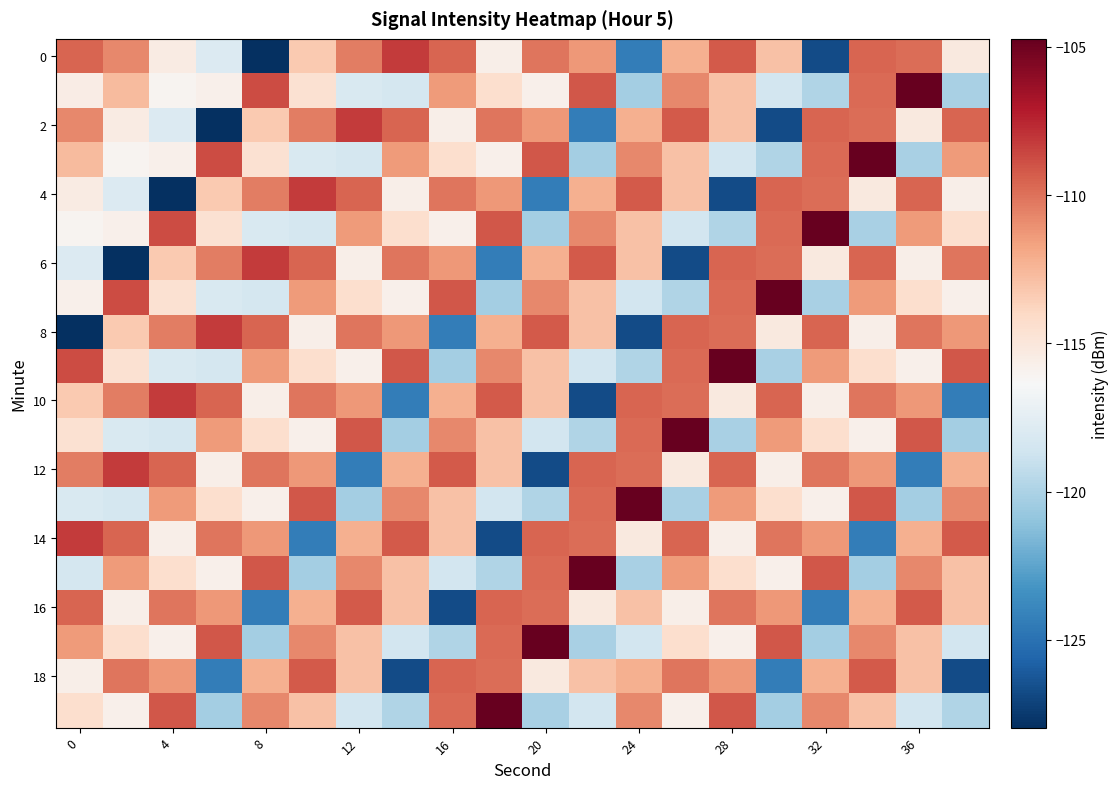

Which category has the lowest value across all series?

8